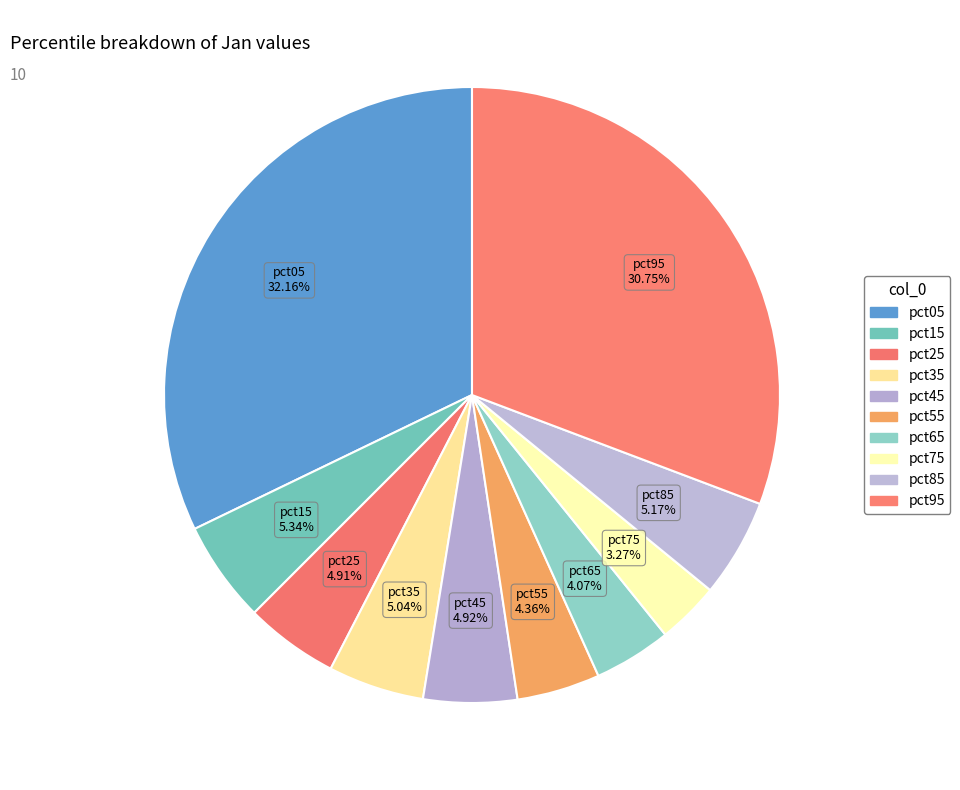

What percentage is the pct25 slice, to the nearest percent?

5%